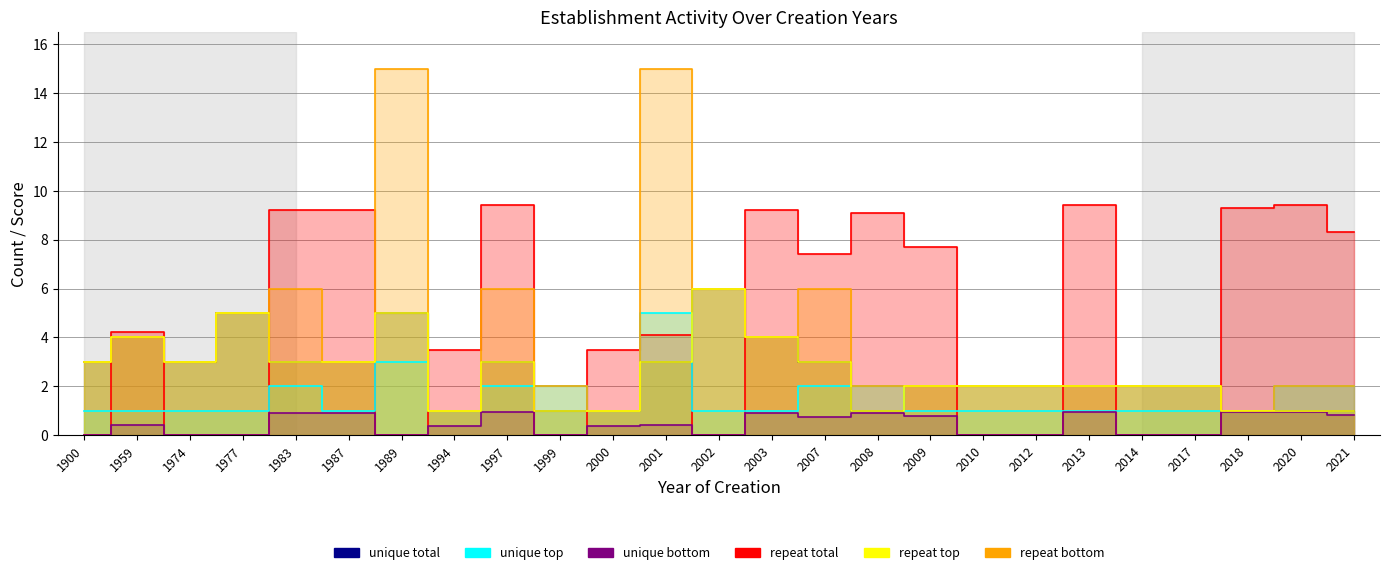

Where does the unique total series first go above 2?

1900